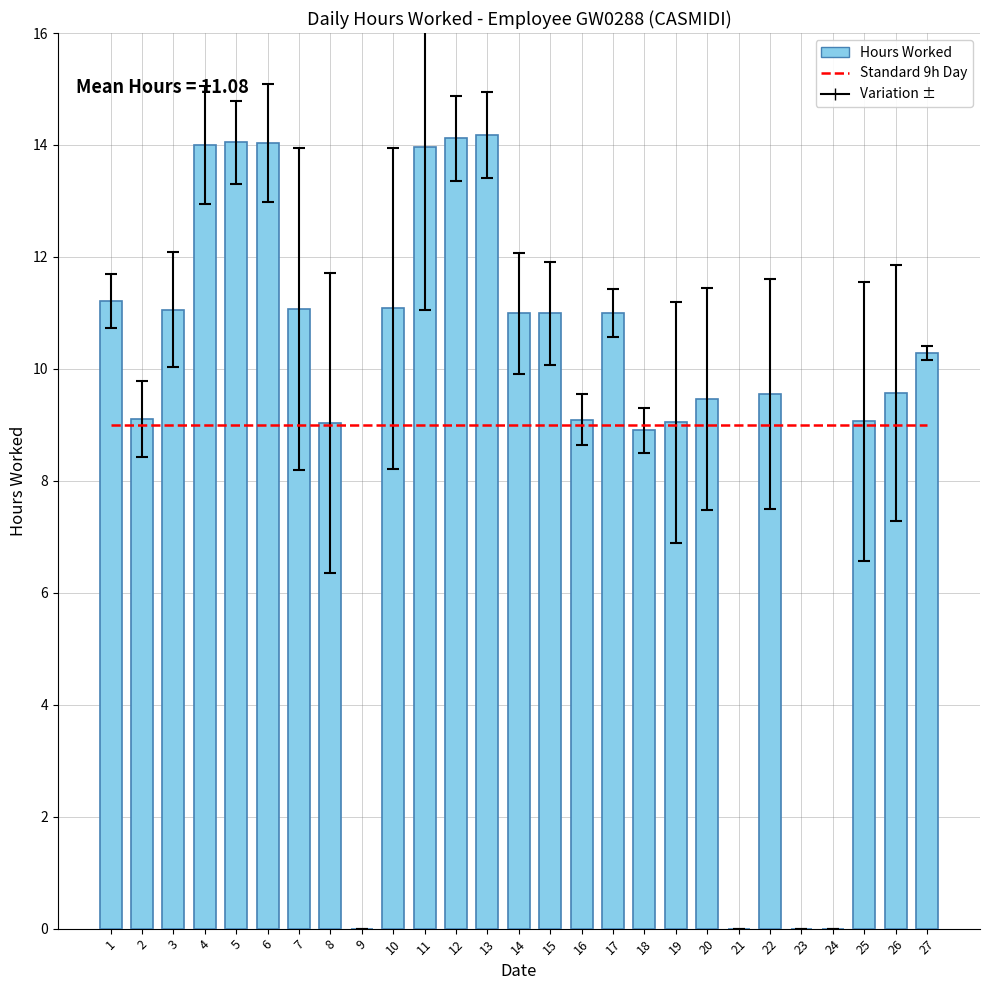

How many positive values does the Hours Worked series have?

23